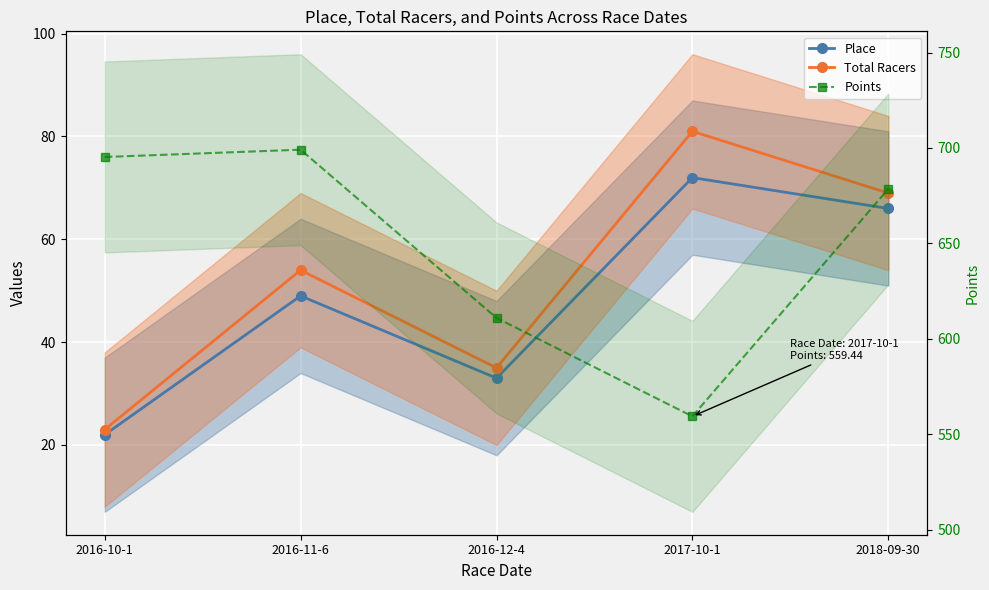

What is the difference between the second highest and minimum values in the Points series?

135.8